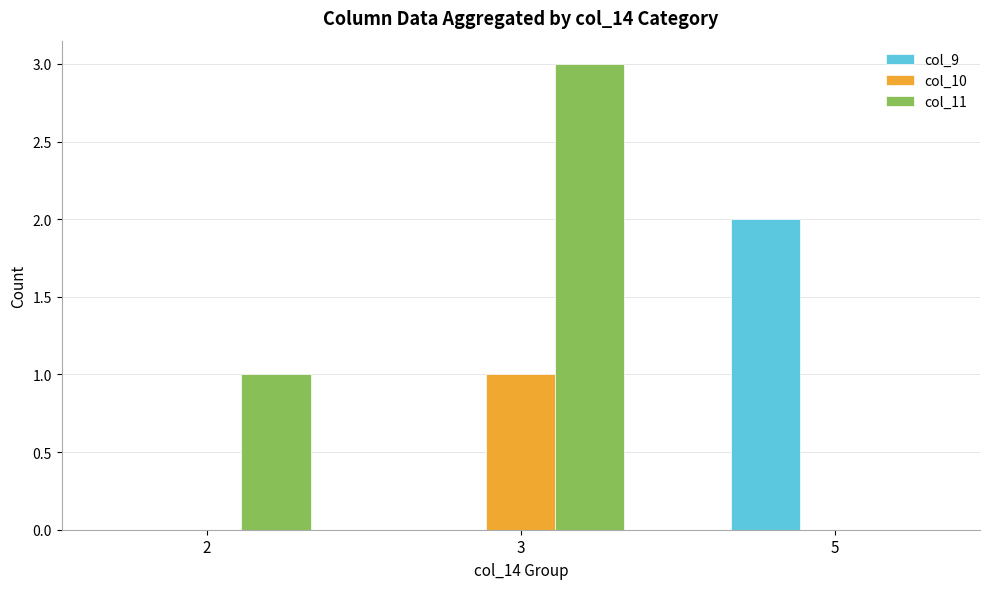

True or false: col_9 has a value of 2 at 5.

True